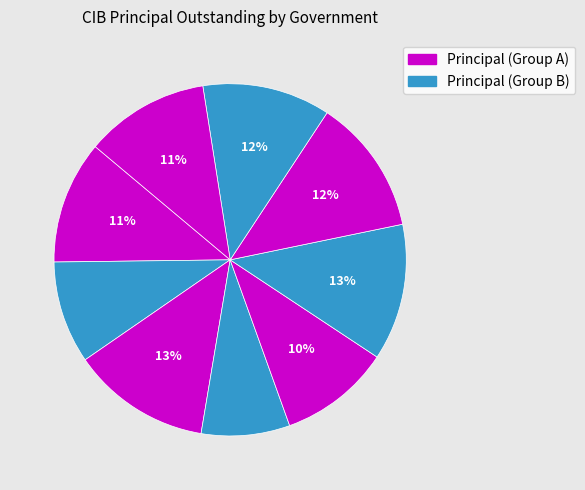

To the nearest percent, what is the average slice percentage?

11%